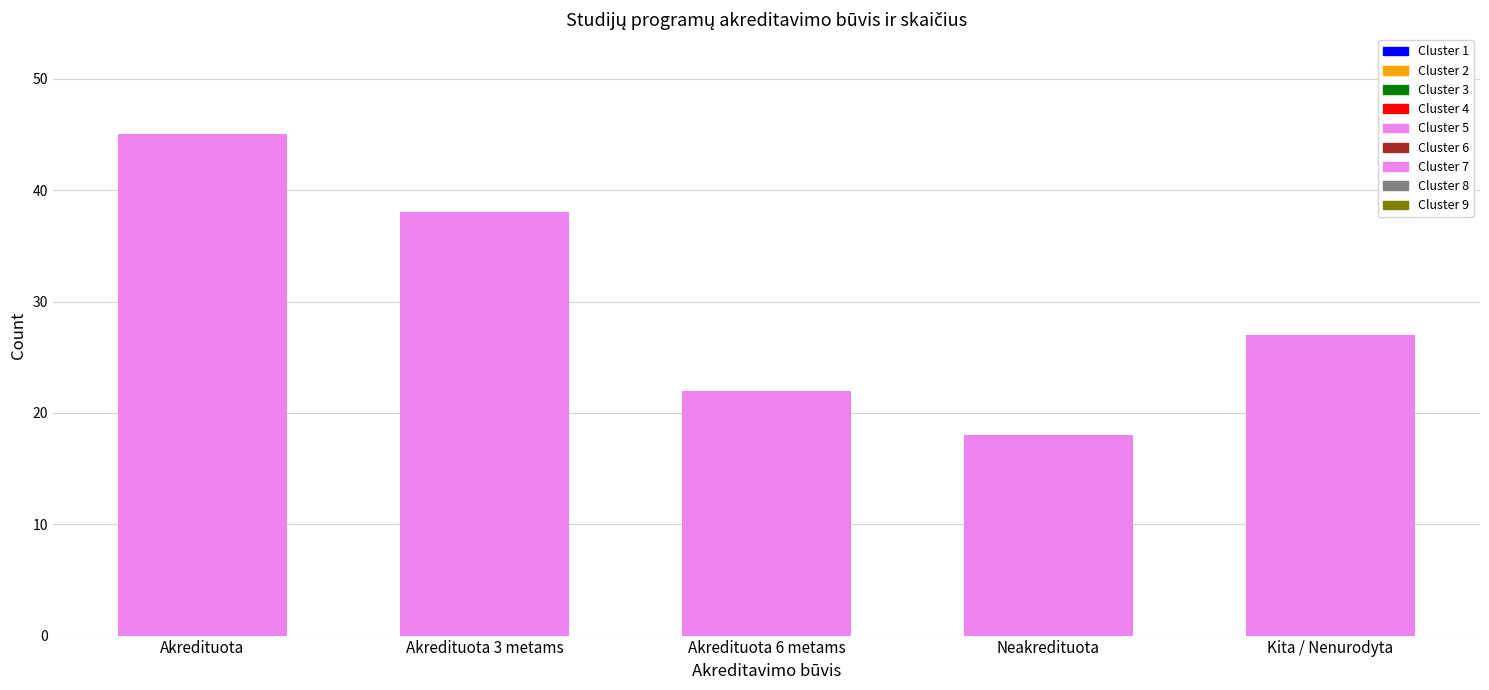

How many values are below 27?

2